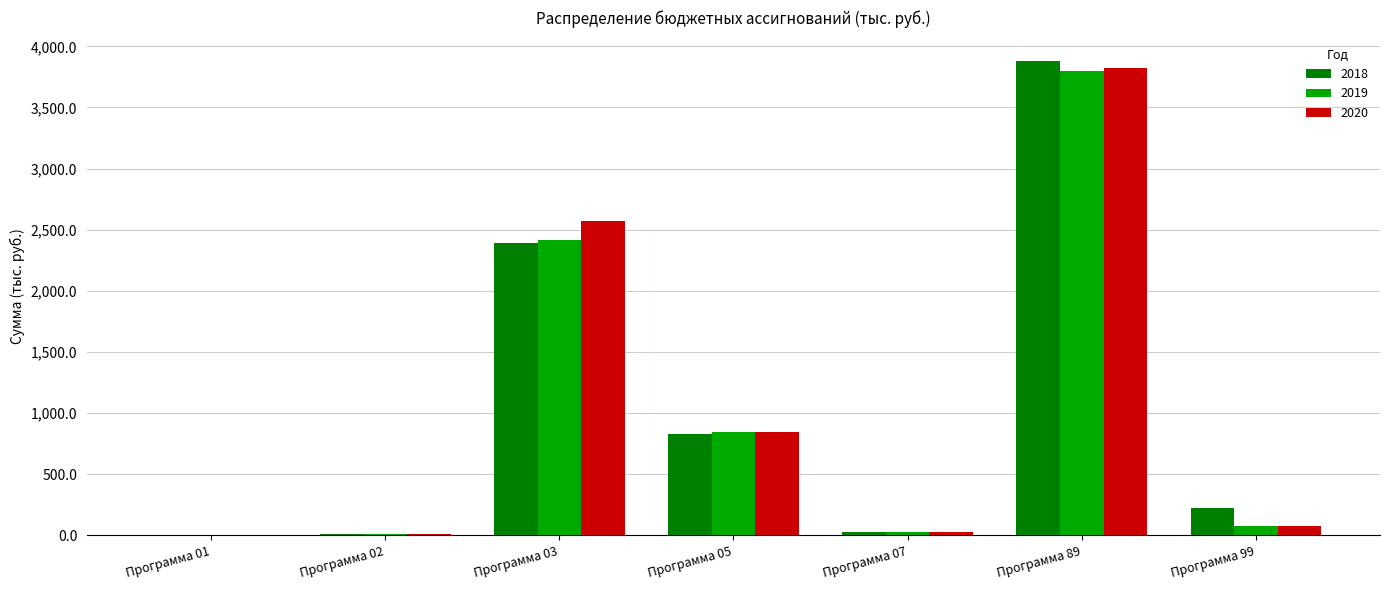

What is the greatest value displayed?

3877.5